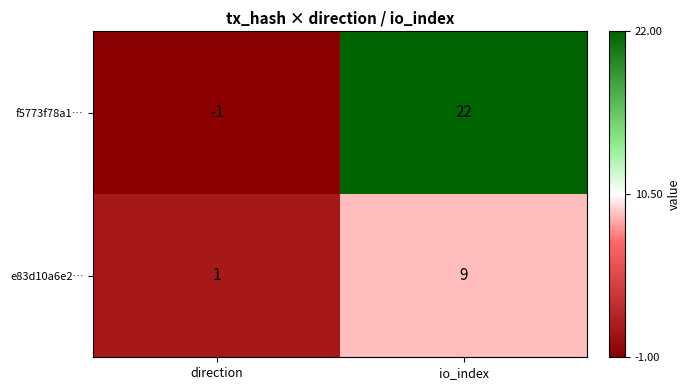

Where is f5773f78a1… nearest to the value 10?

direction